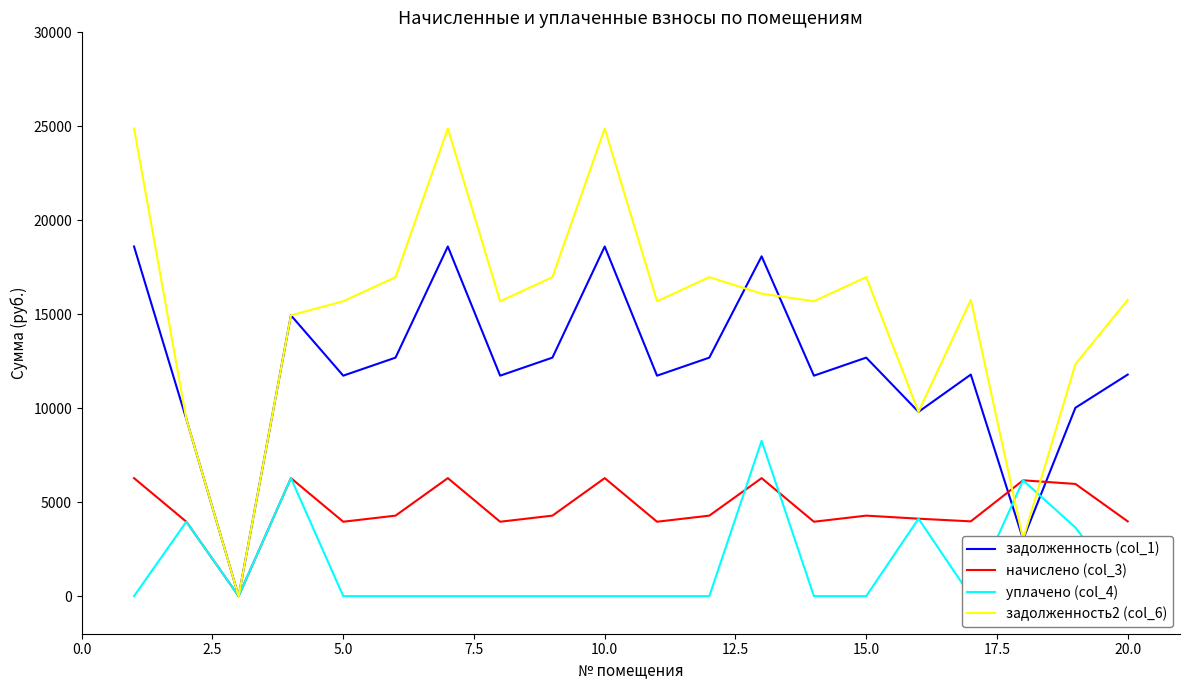

Is the value of начислено (col_3) at 5.0 greater than the value of задолженность2 (col_6) at 10.0?

No